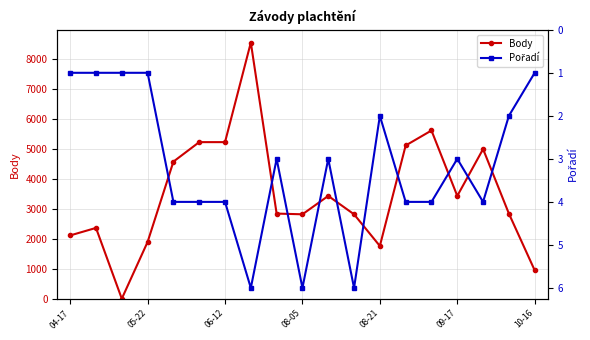

True or false: Body has more than 0 interior local peaks.

True